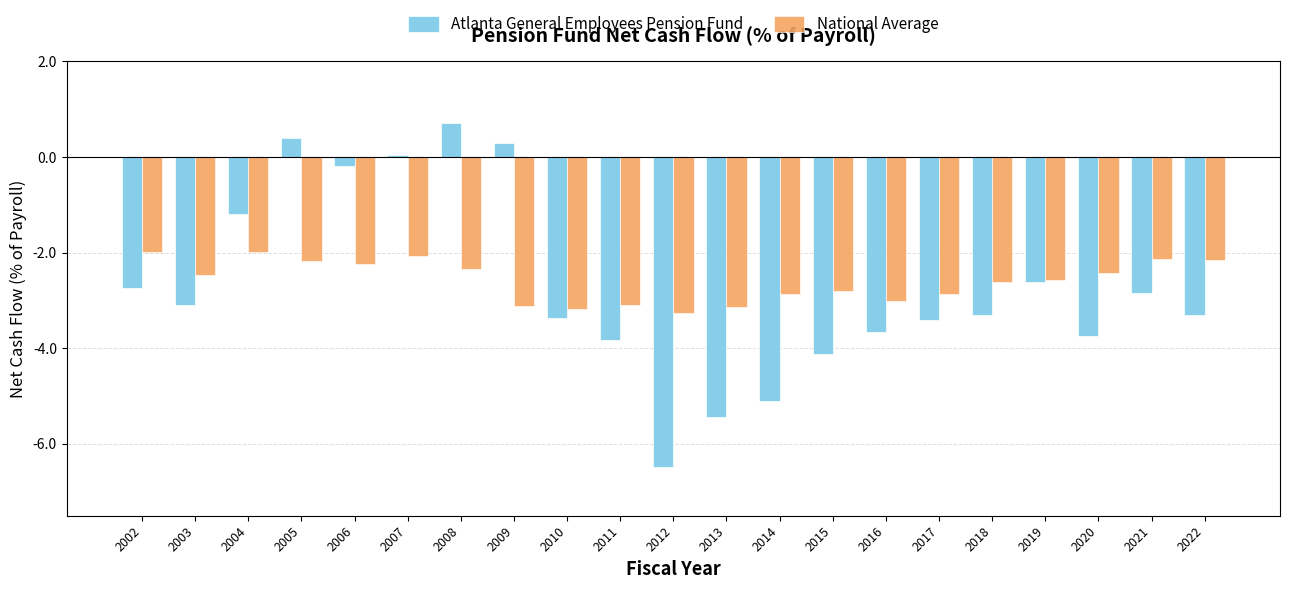

List the series in order of their peak value, highest first.

Atlanta General Employees Pension Fund, National Average